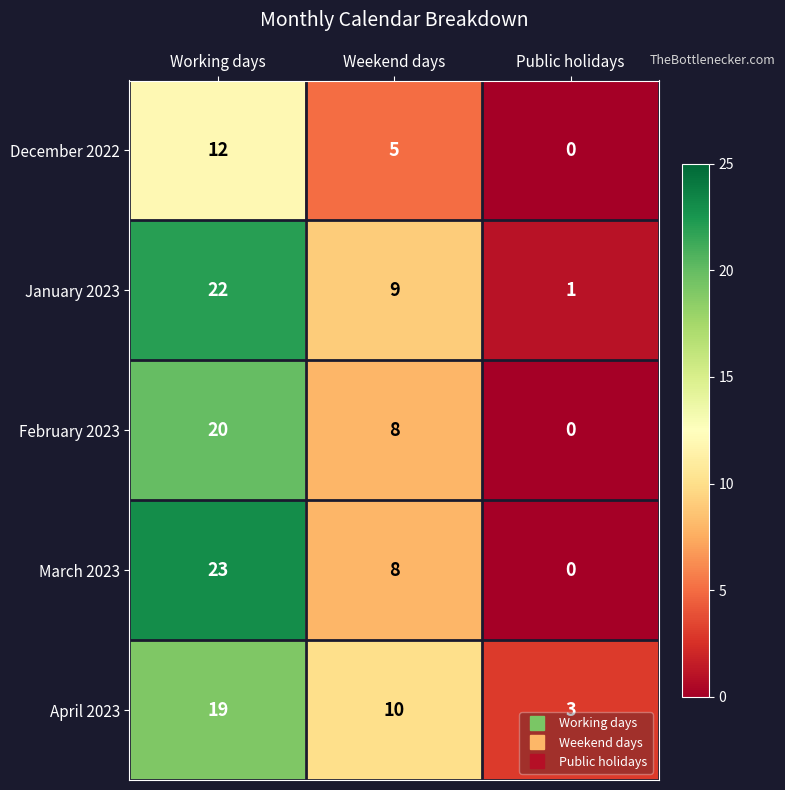

Is the value of December 2022 at Working days greater than the value of March 2023 at Weekend days?

Yes